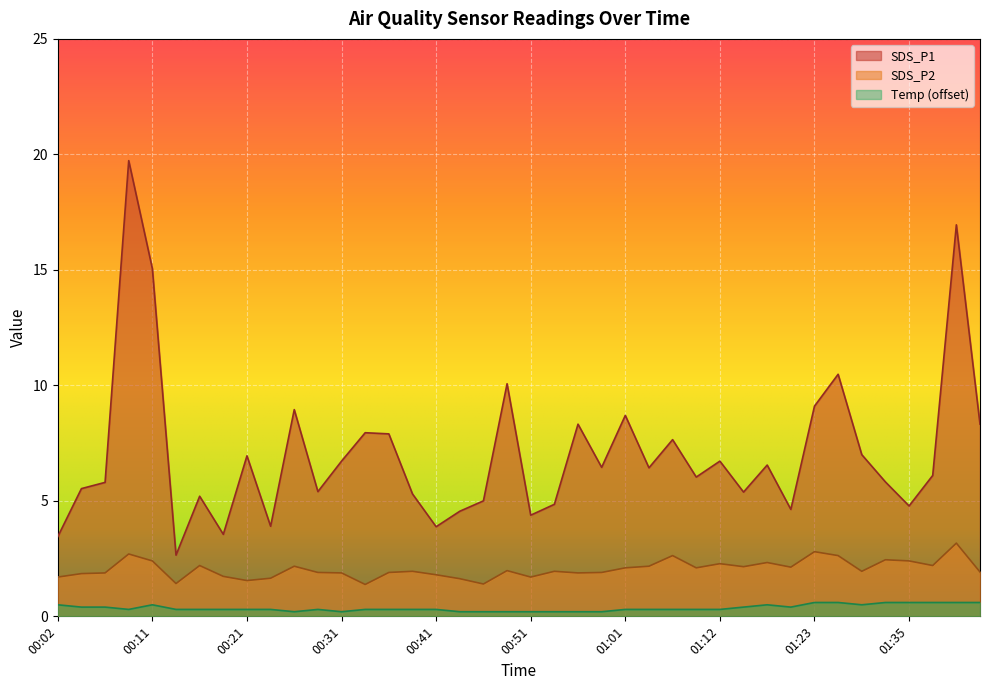

True or false: SDS_P1 has more than 2 interior local peaks.

True